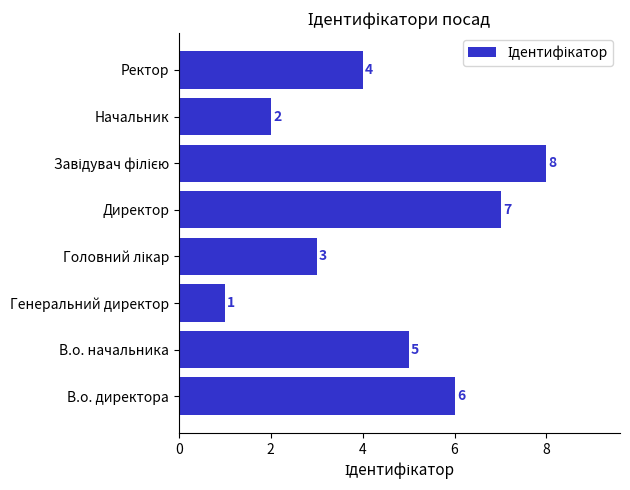

How many values are below 5?

4